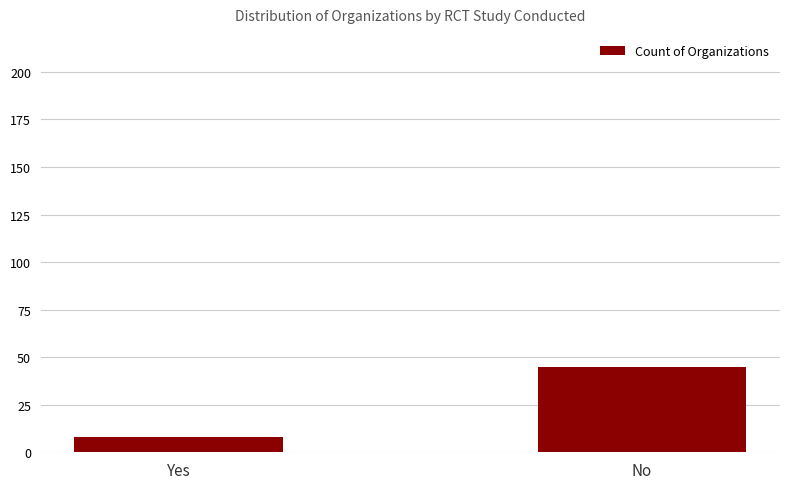

Rank the categories by value from highest to lowest.

No, Yes